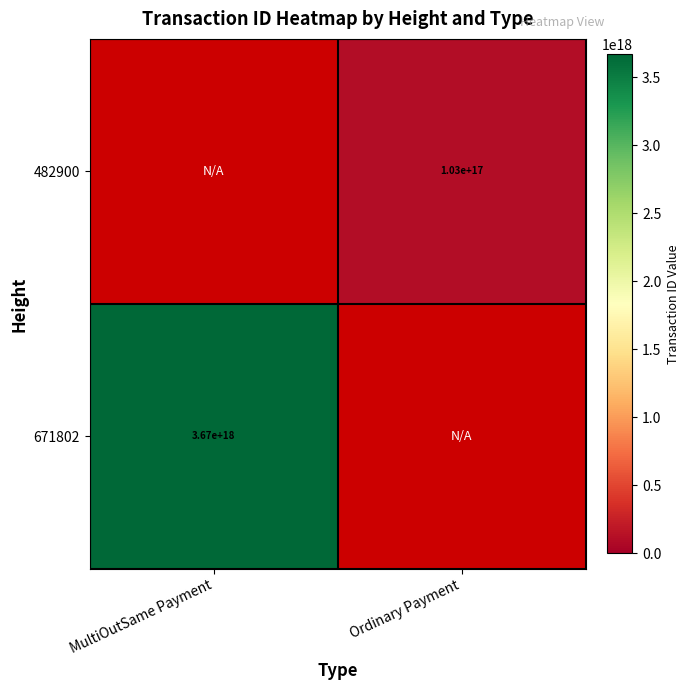

Which category has the lowest value across all series?

Ordinary Payment